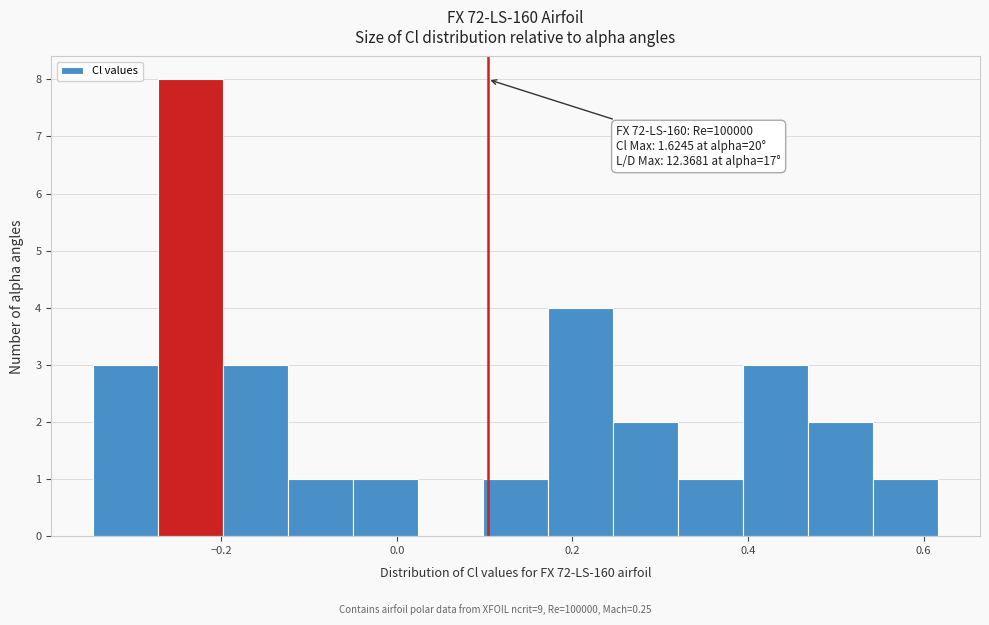

Around what value on the x-axis is the tallest bar? Give the approximate position of its centre, as read against the axis.

-0.24